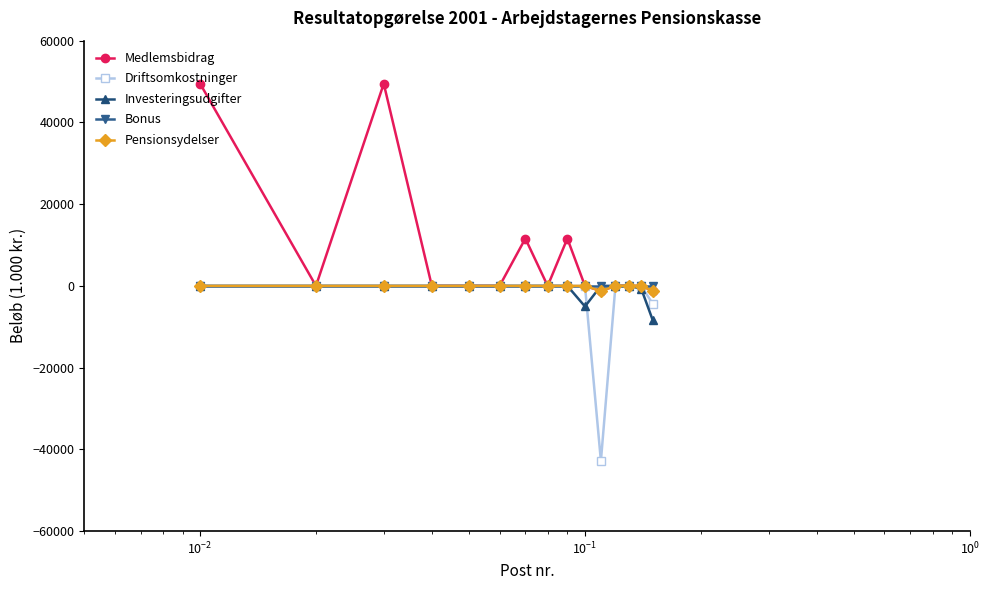

Which series has the widest spread of values?

Medlemsbidrag